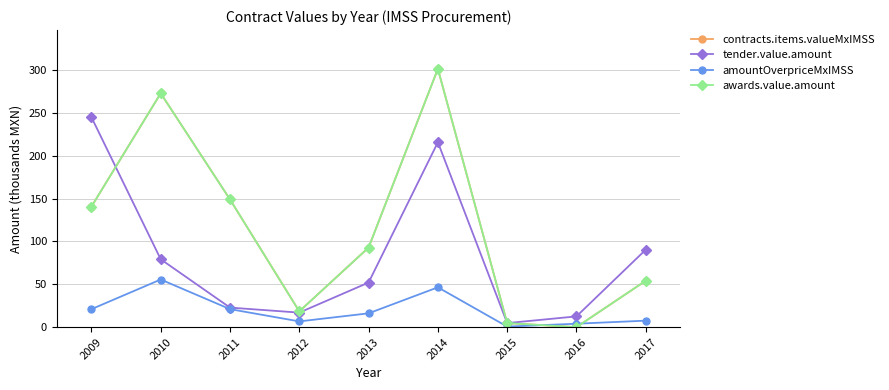

True or false: amountOverpriceMxIMSS and tender.value.amount cross at least once.

False